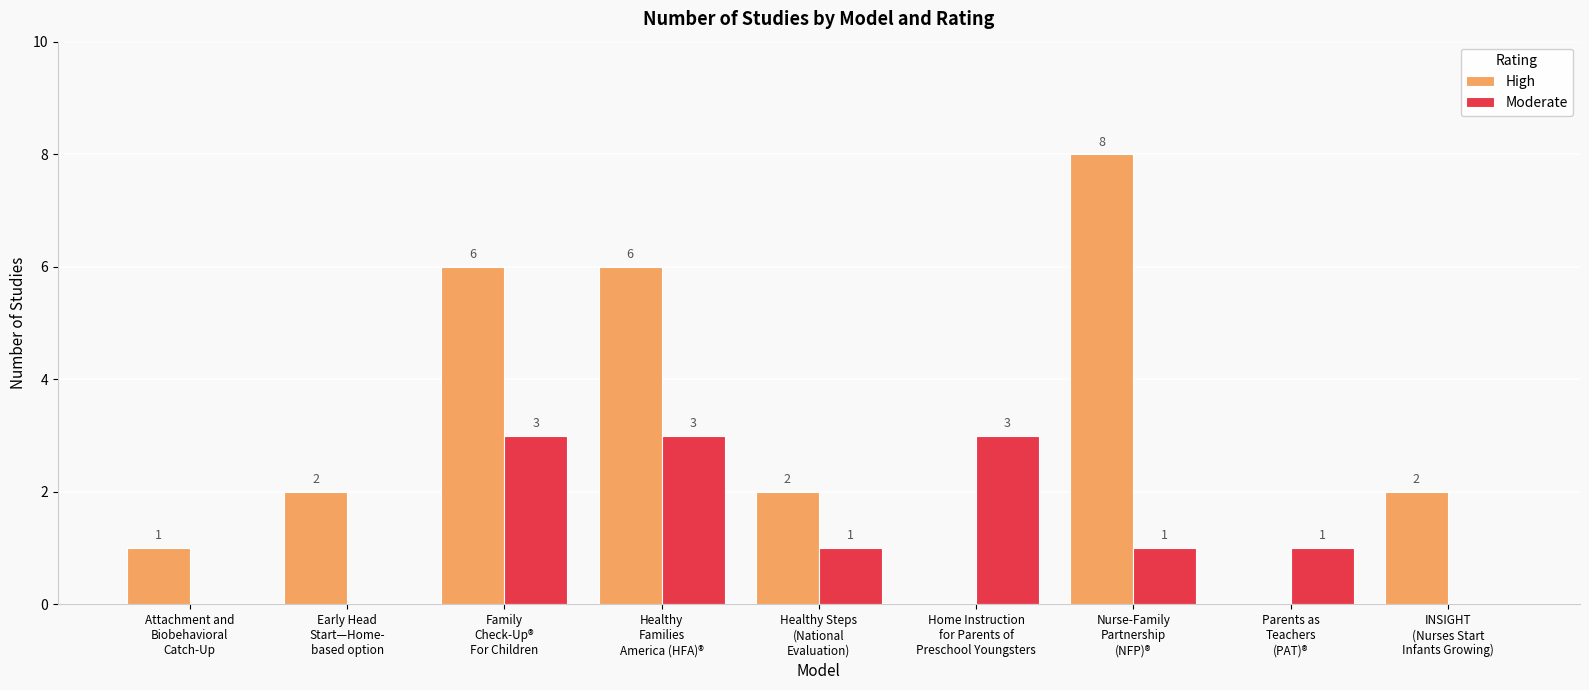

What is the difference between the High values at Home Instruction
for Parents of
Preschool Youngsters and Attachment and
Biobehavioral
Catch-Up?

1